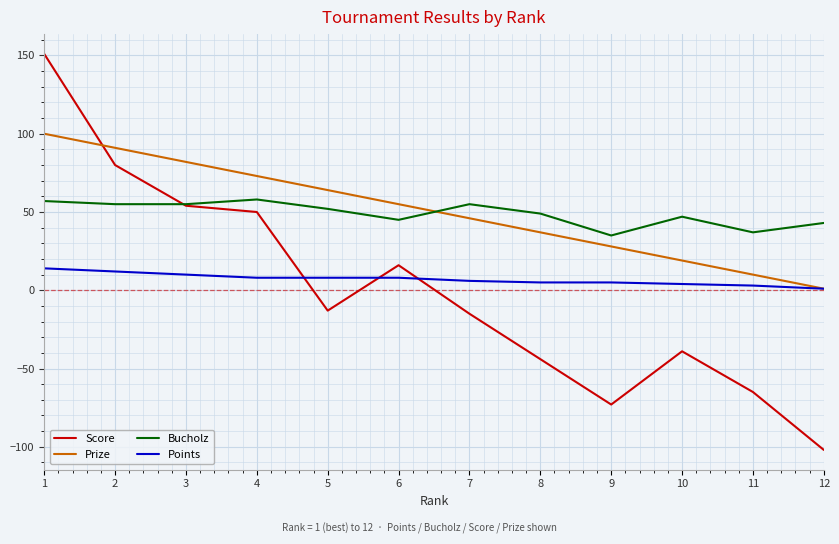

Which series changed the most between 2 and 6?

Score